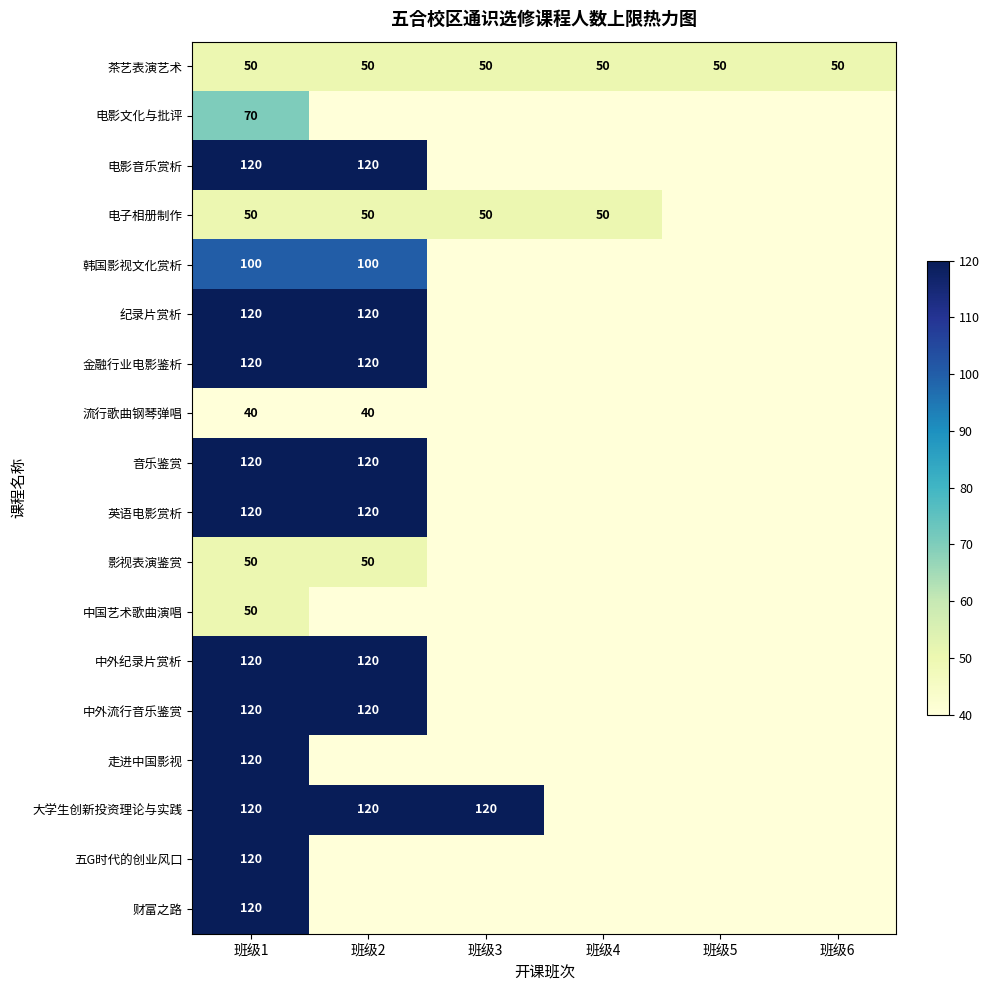

True or false: 中外流行音乐鉴赏 has a value of 67 at 班级2.

False